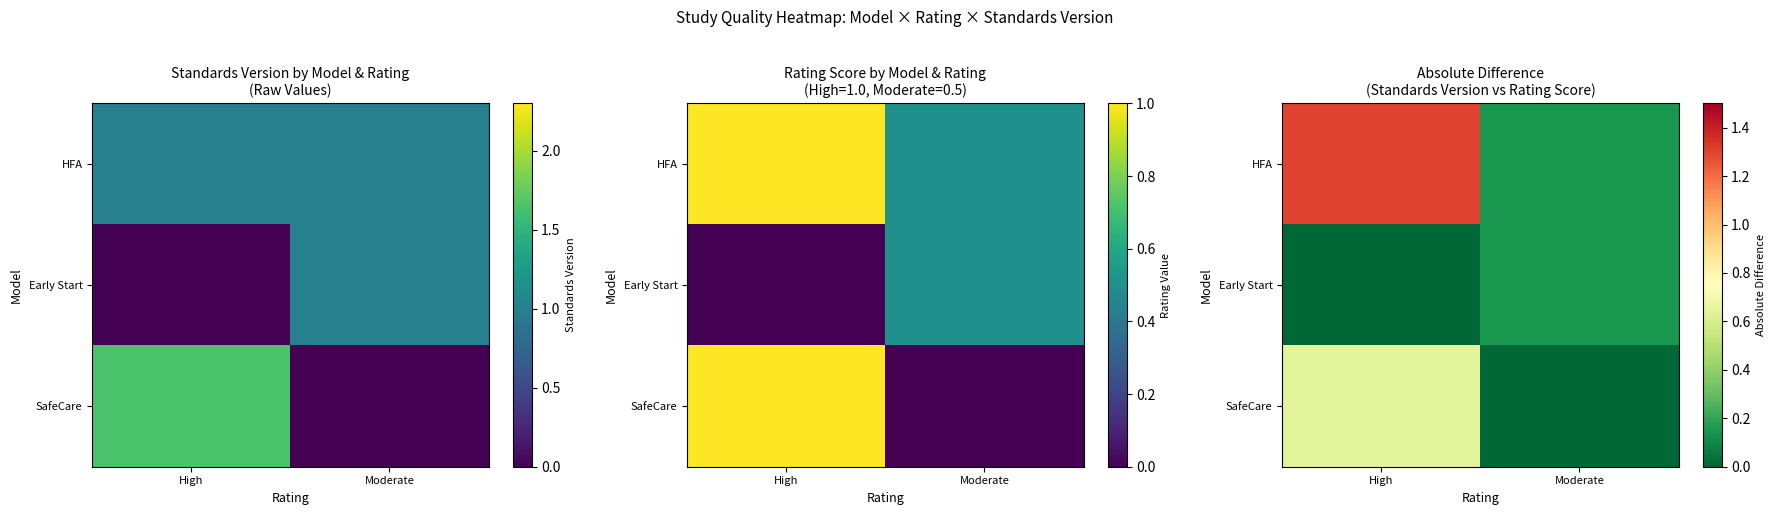

Where is Early Start nearest to the value 0?

High